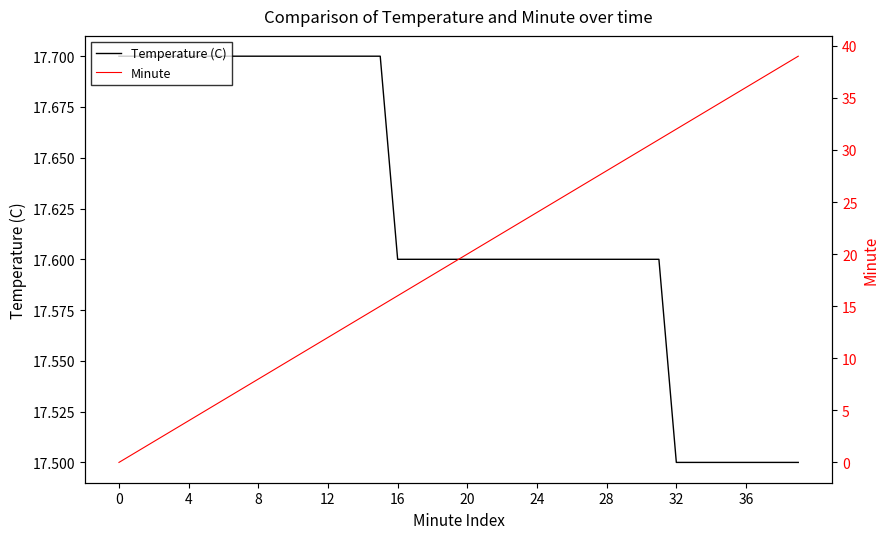

Rank the series at 12 from highest to lowest value.

Temperature (C), Minute